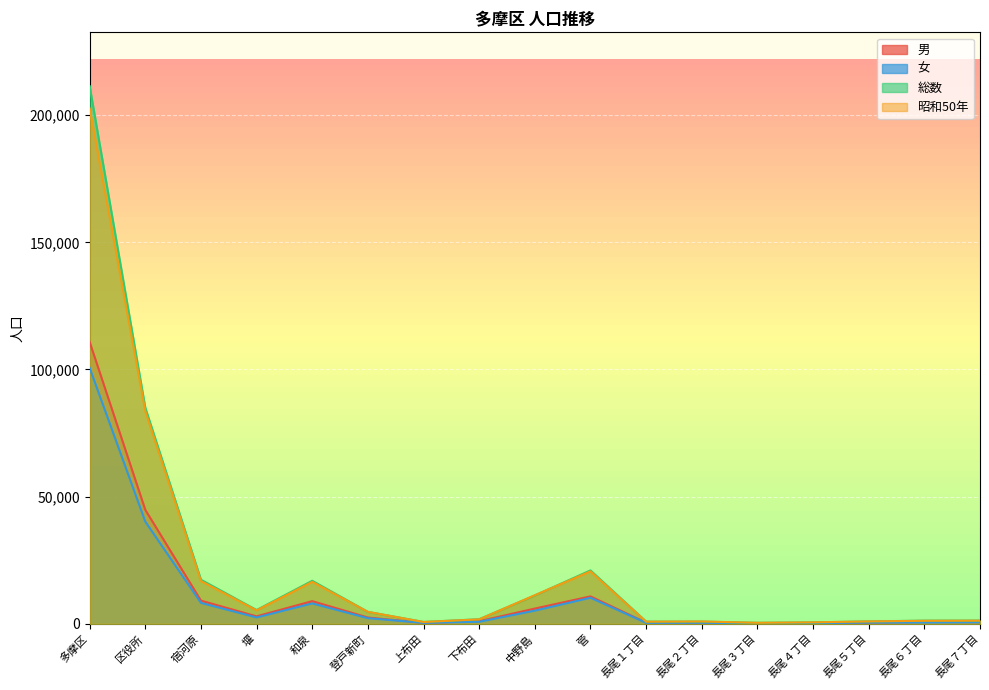

At which label does 男 reach its peak?

多摩区